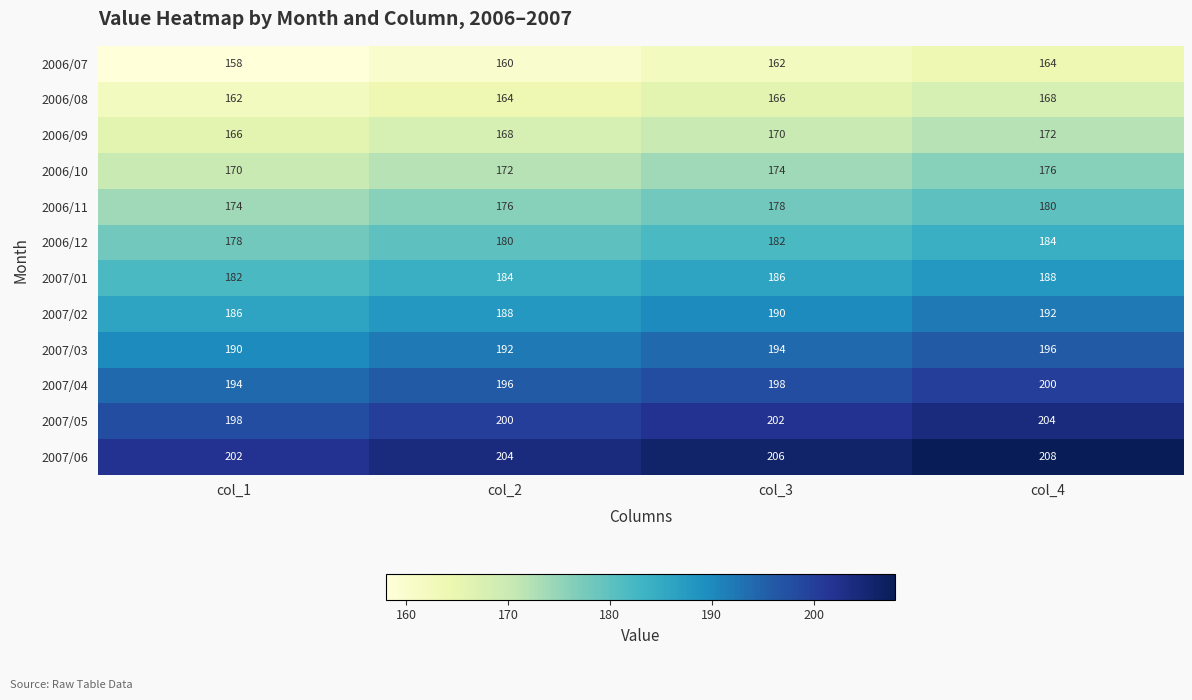

Rank the series by their maximum value, from lowest to highest.

2006/07, 2006/08, 2006/09, 2006/10, 2006/11, 2006/12, 2007/01, 2007/02, 2007/03, 2007/04, 2007/05, 2007/06